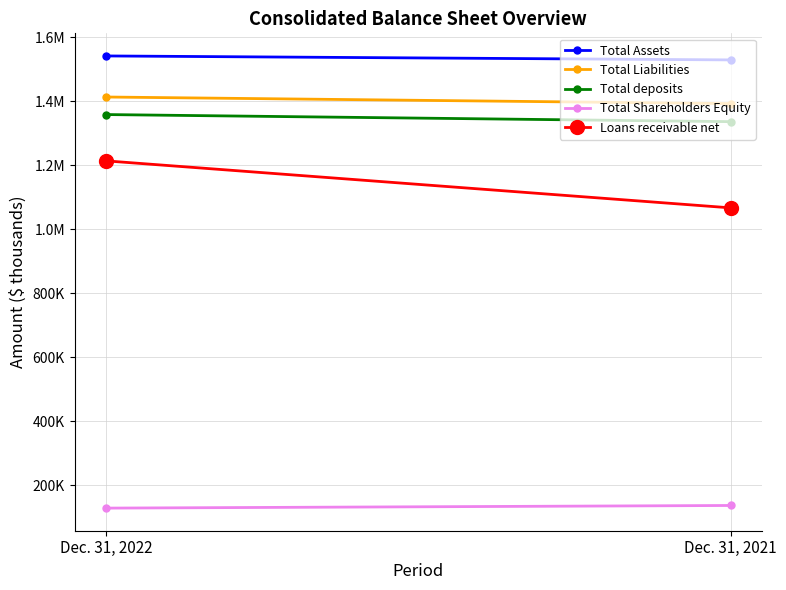

Reading left to right, transcribe all the data shown in this chart.

Total Assets: 1541582	1529184
Total Liabilities: 1413227	1392584
Total deposits: 1358393	1336193
Total Shareholders Equity: 128355	136600
Loans receivable net: 1213671	1066750